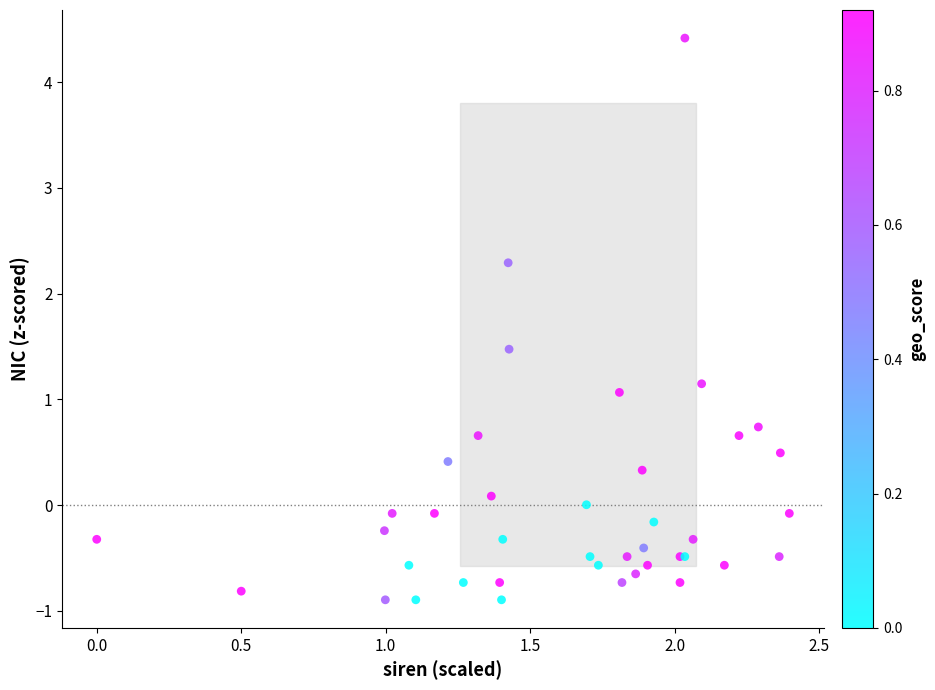

What Y value in the scatter plot is closest to 1?

1.1